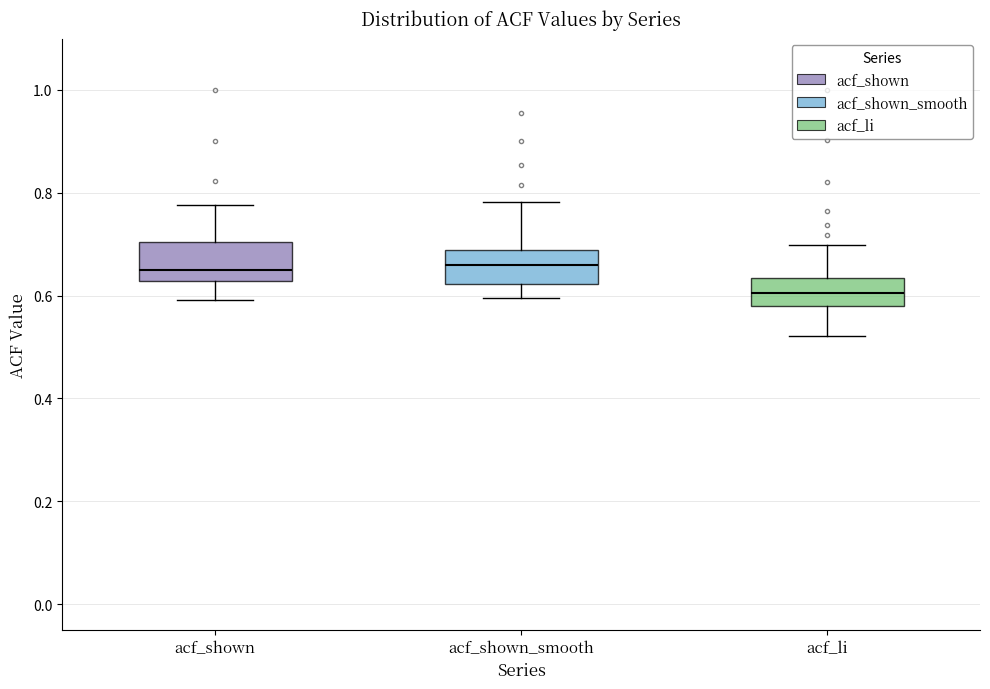

Where is the lower edge of the box for acf_li on the y-axis? The values are not printed on the chart, so give them approximately, as read against the axis.

0.58